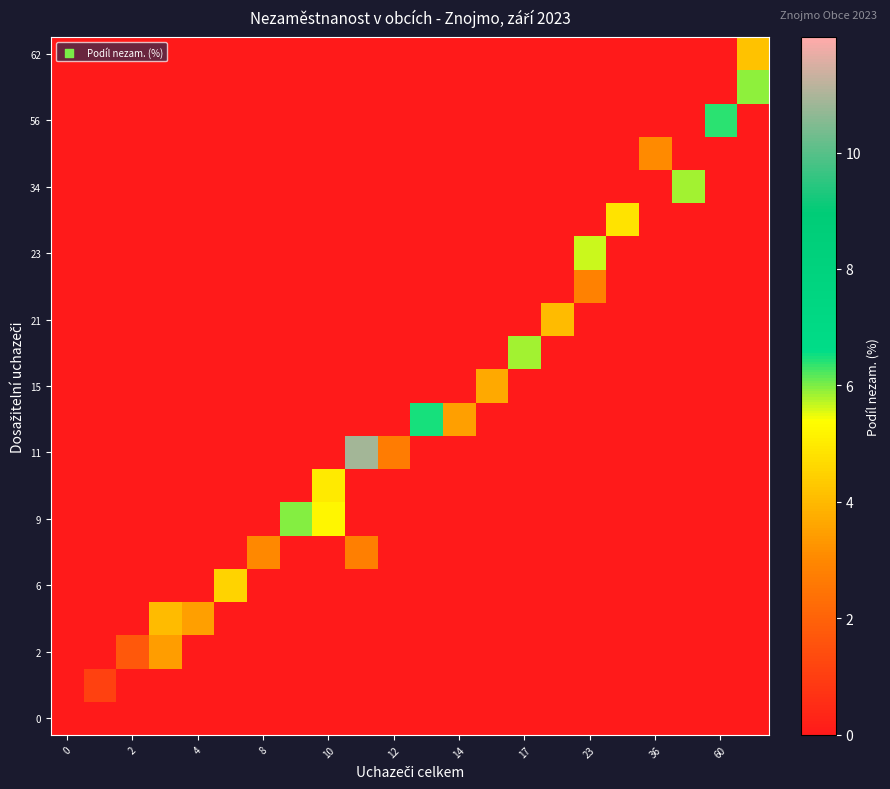

At how many categories does at least one series exceed 10?

1